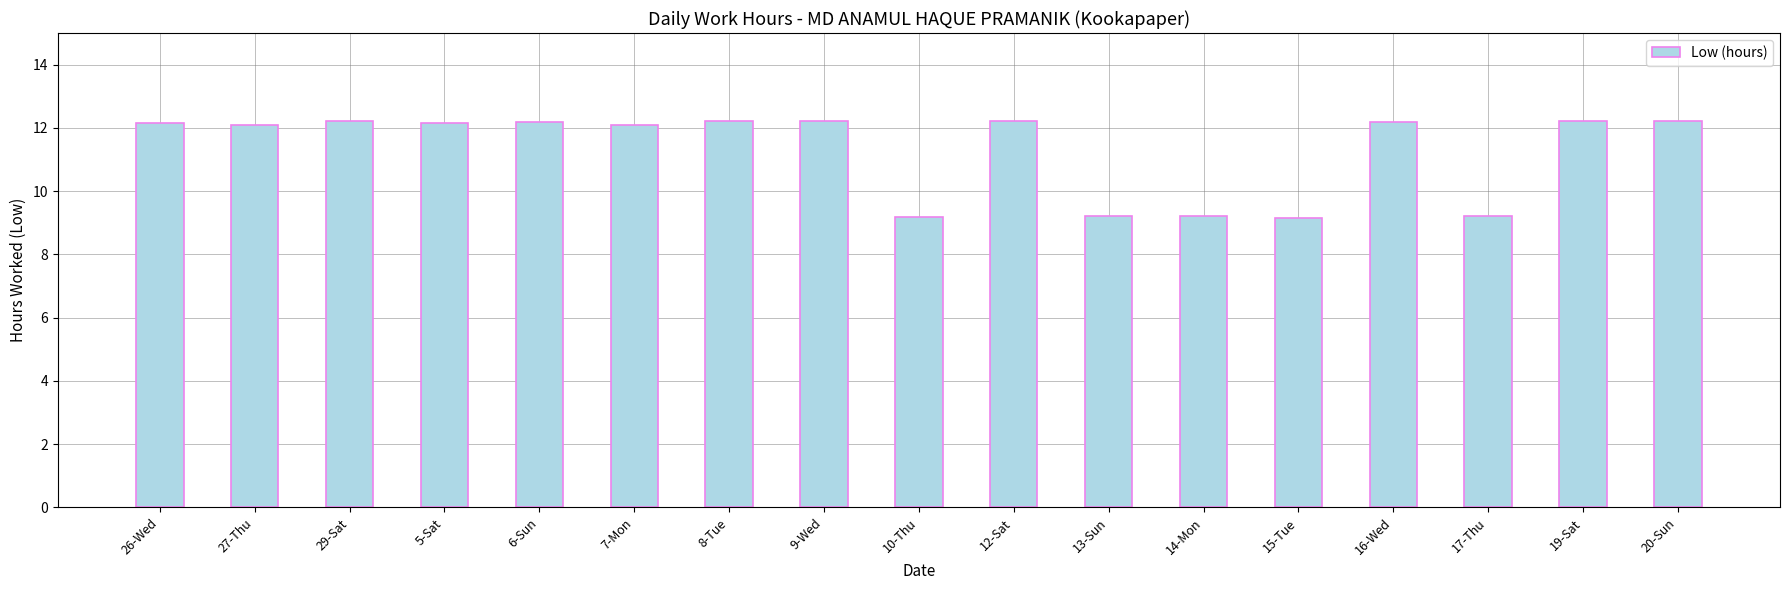

How many values exceed 12?

12